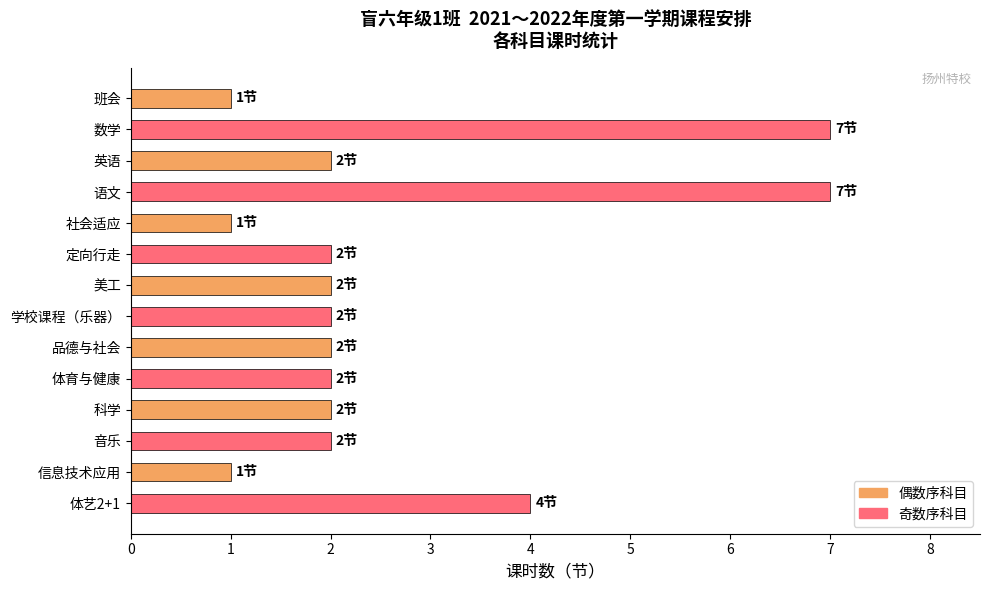

Are the bars grouped side by side (vs. stacked)?

No